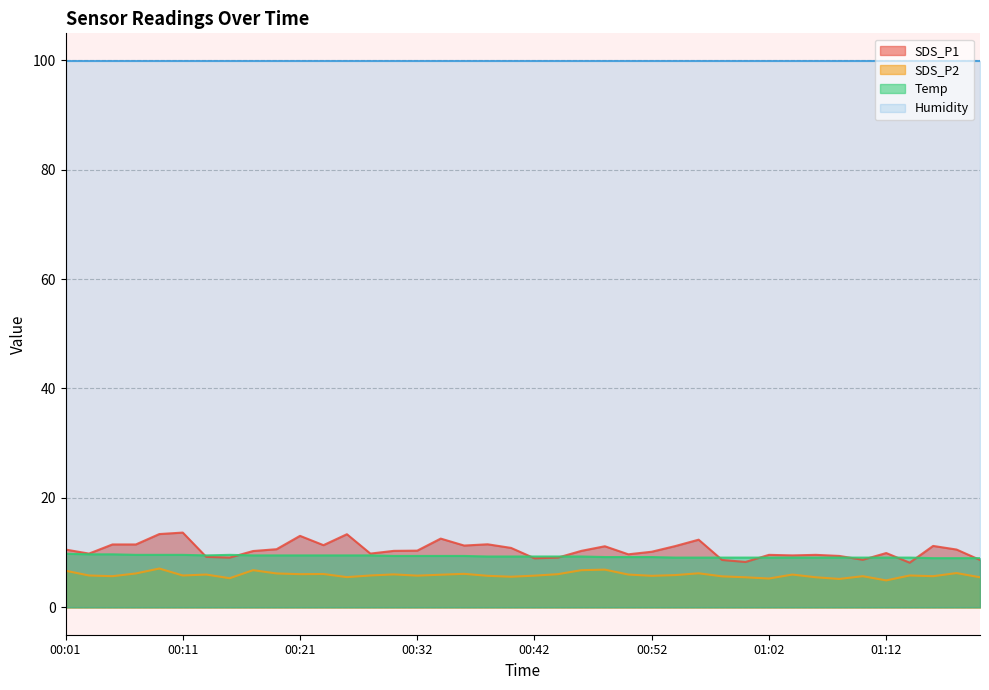

The SDS_P2 series shows 6.1 at 00:21. True or false?

True